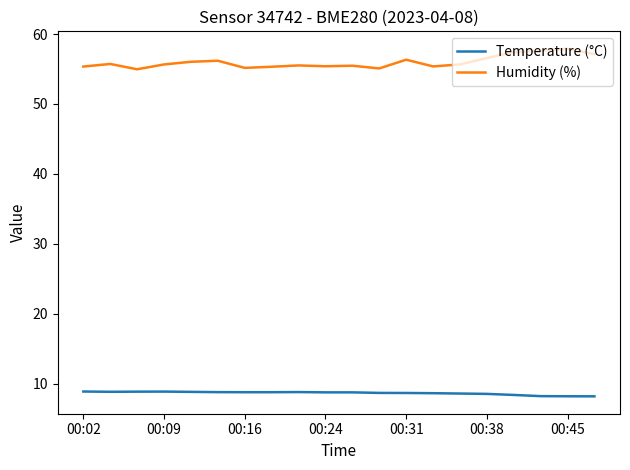

True or false: Temperature (°C) and Humidity (%) intersect in this chart.

False